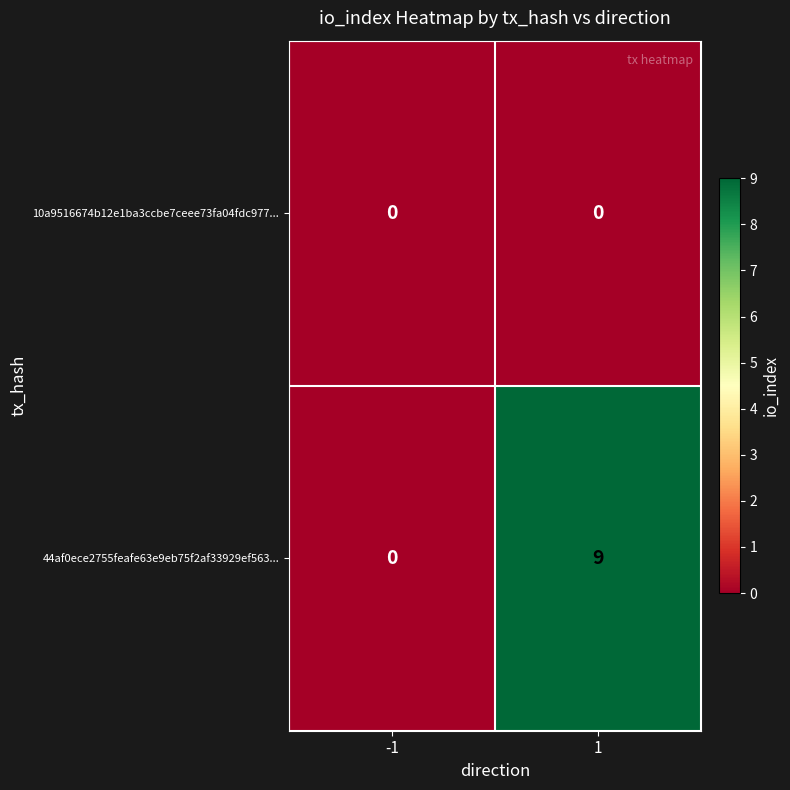

Rank the series by their average value, from highest to lowest.

44af0ece2755feafe63e9eb75f2af33929ef563..., 10a9516674b12e1ba3ccbe7ceee73fa04fdc977...